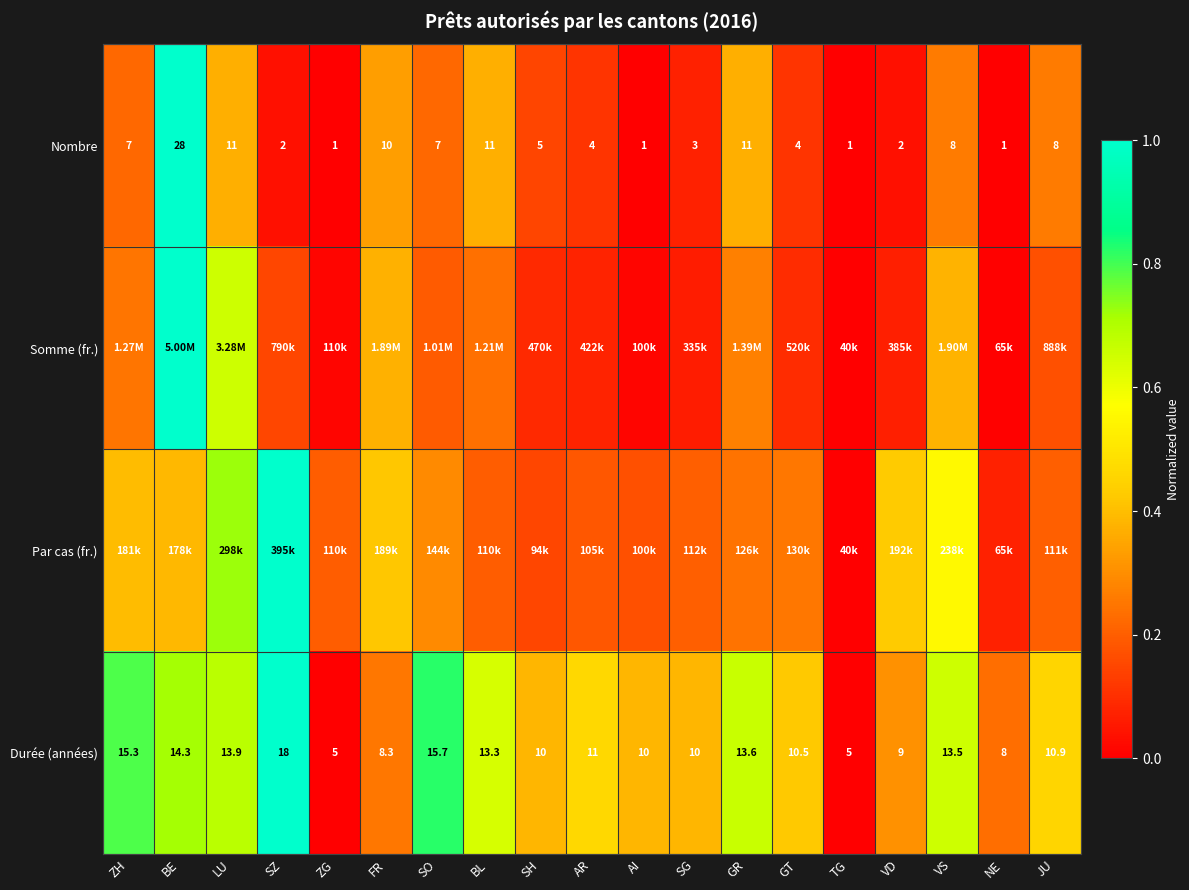

Where does the Durée (années) series first go above 10?

ZH